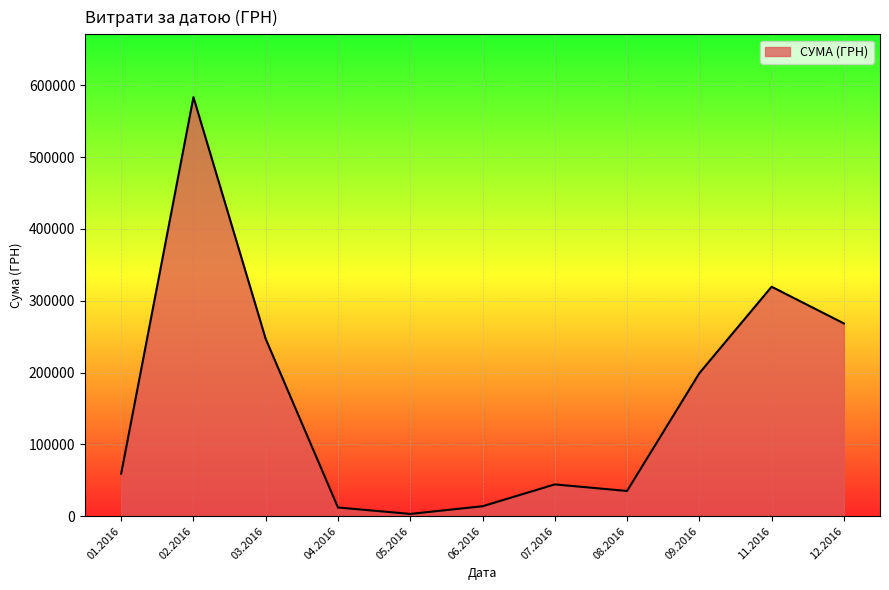

What is the change in value from 02.2016 to 06.2016?

-569714.8